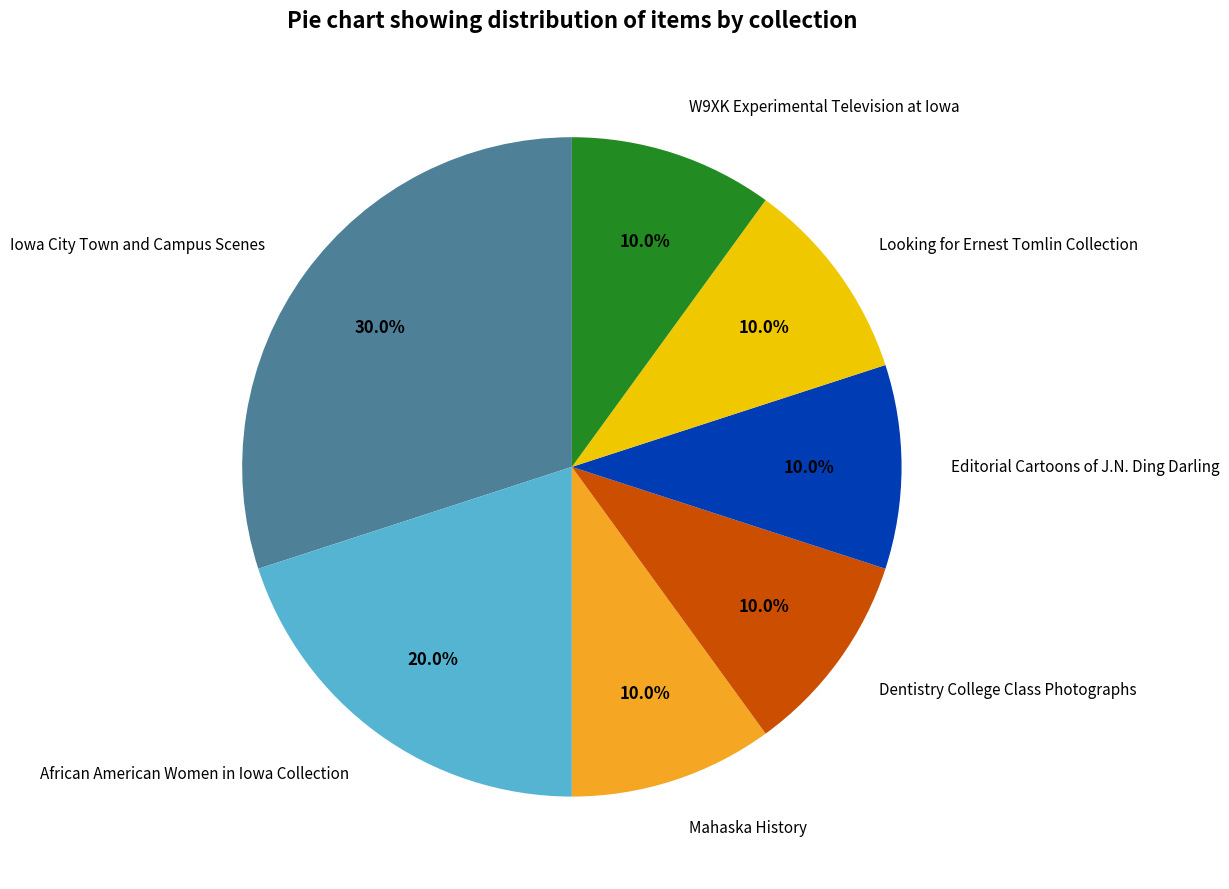

To the nearest percent, what is the average slice percentage?

14%